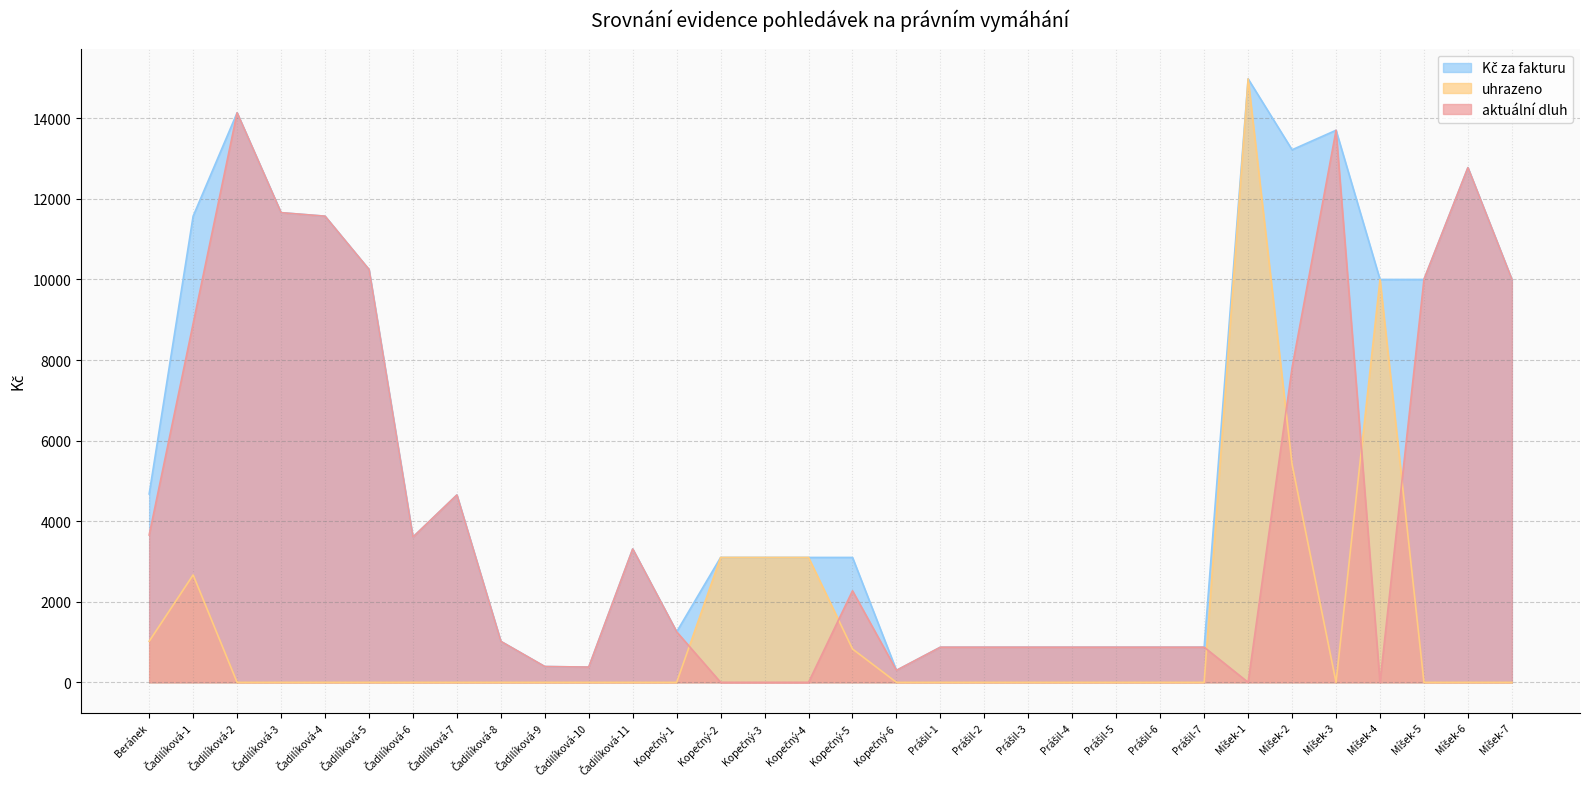

How many lines are shown in the chart?

3